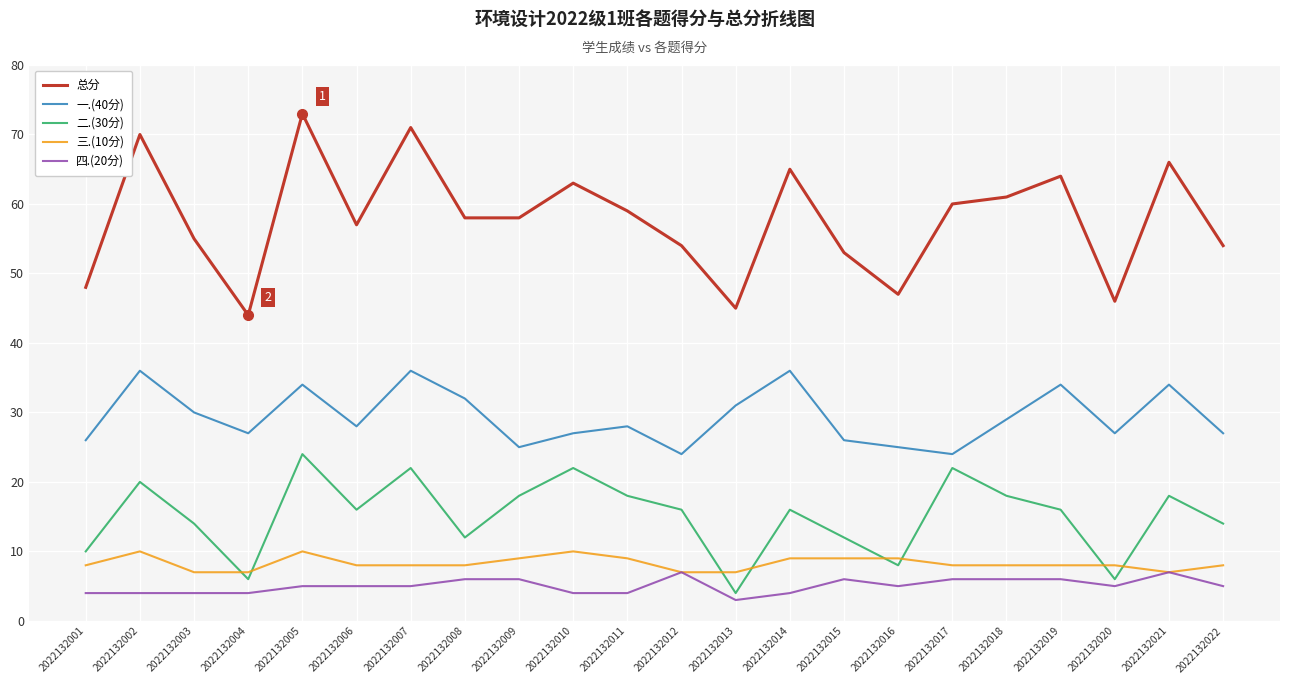

Which series has the largest range (max minus min)?

总分